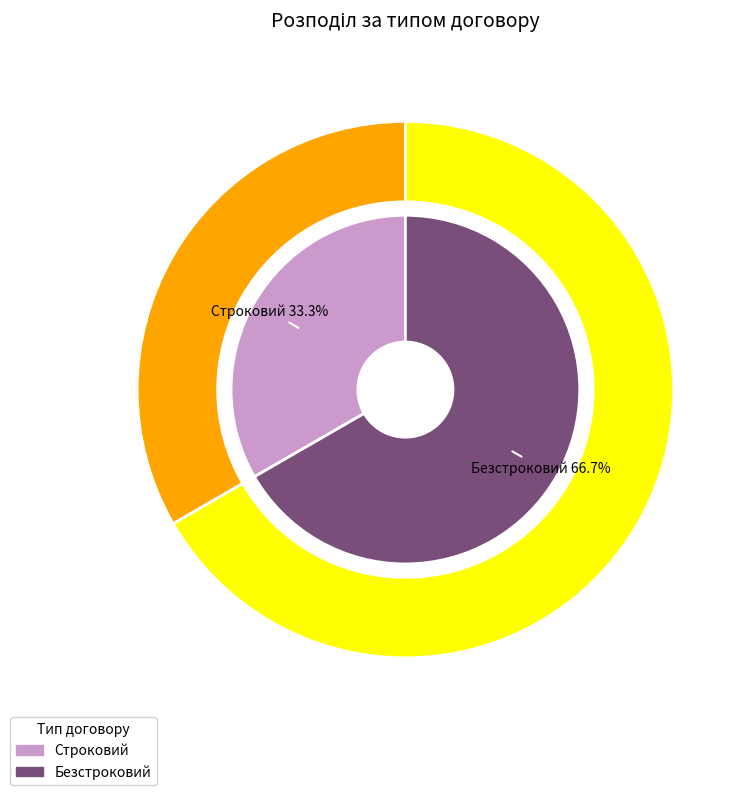

Is there any slice that represents more than half of the pie?

Yes